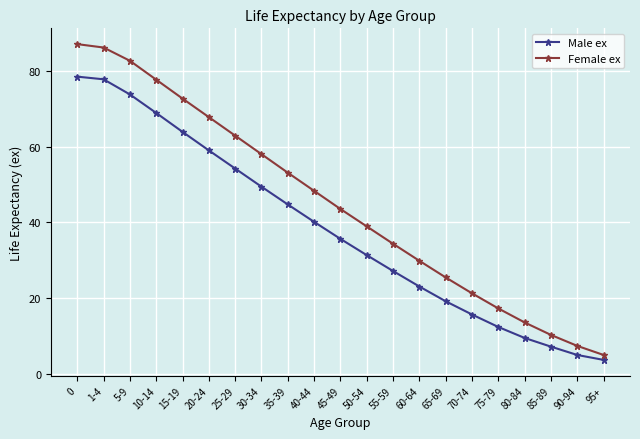

Which series changed the most between 50-54 and 65-69?

Female ex